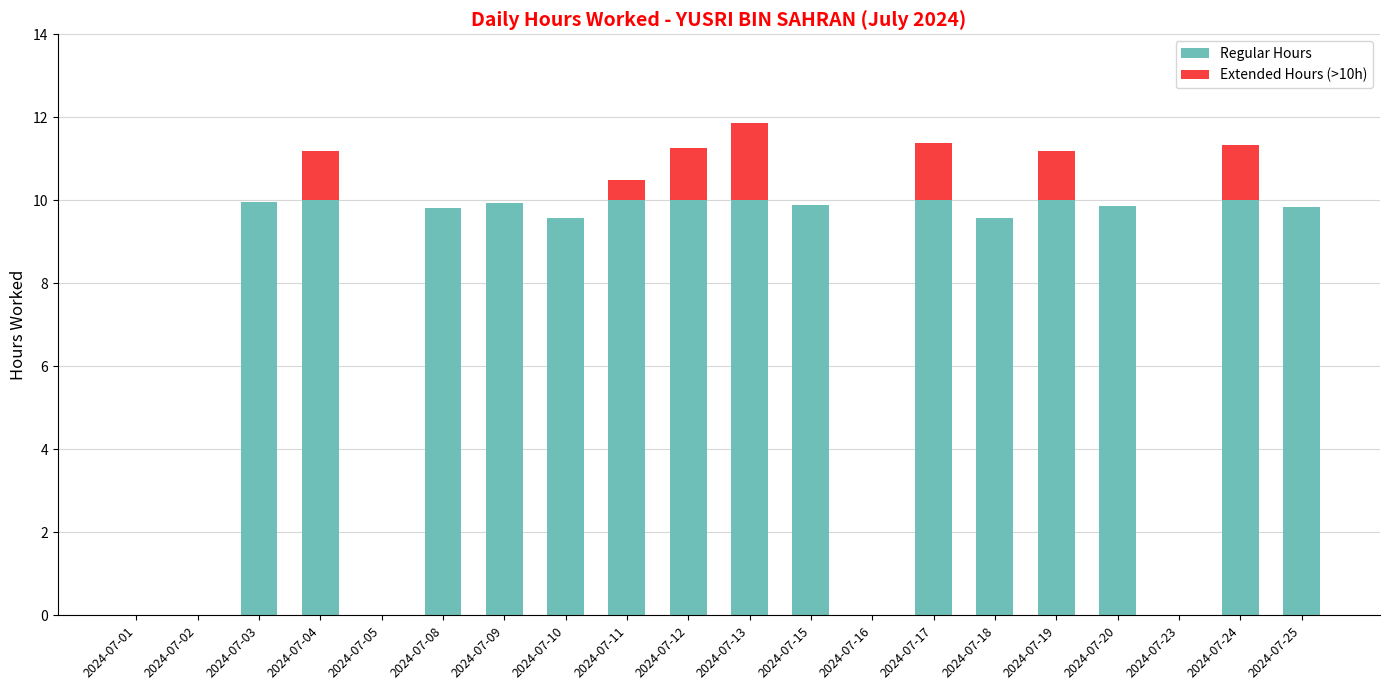

What is the sum of the Regular Hours values at 2024-07-15 and 2024-07-12?

19.9